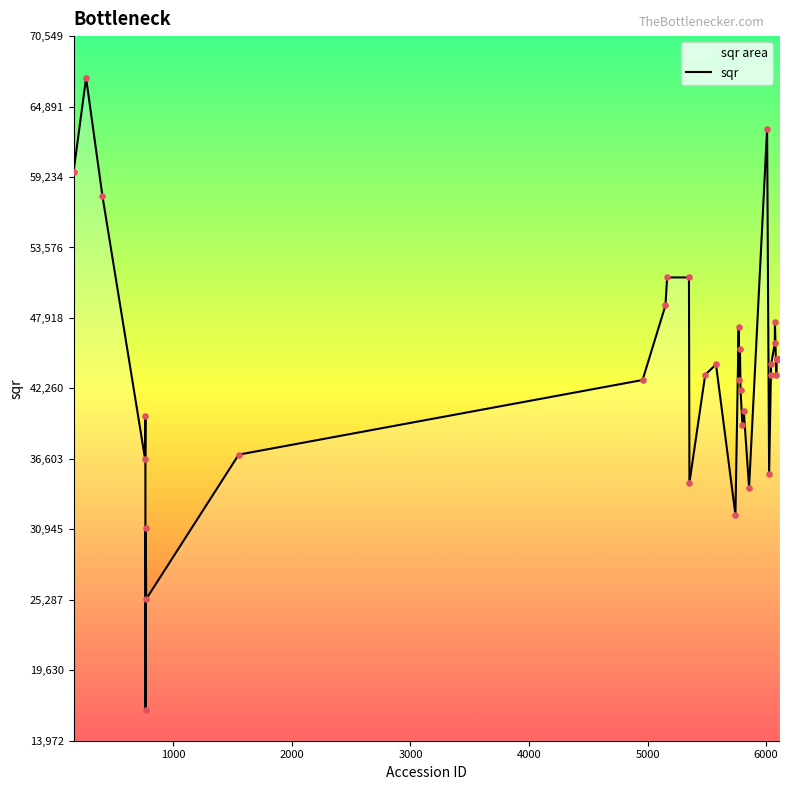

Which has a higher value, 5779 or 768?

5779